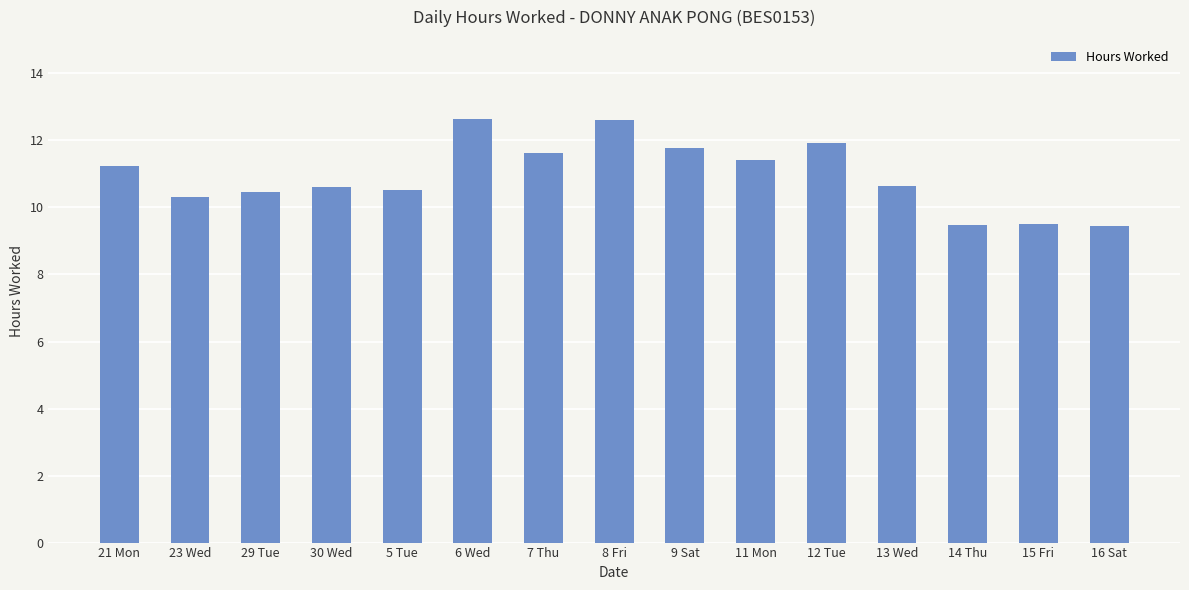

Are the bars horizontal?

No